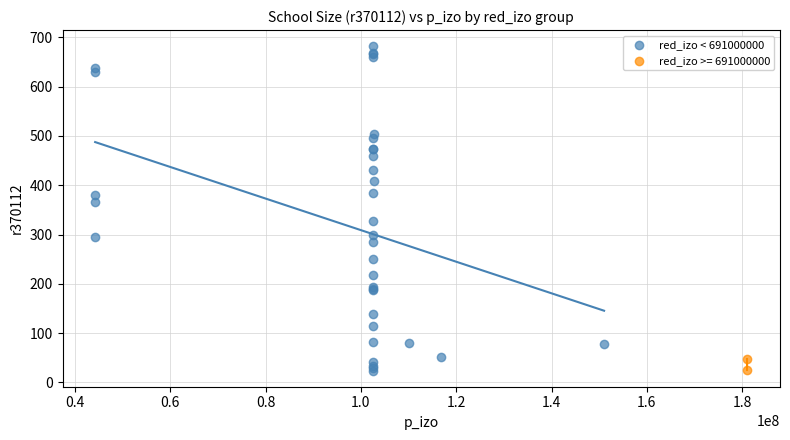

What are all the series names shown in the legend?

red_izo < 691000000, red_izo >= 691000000